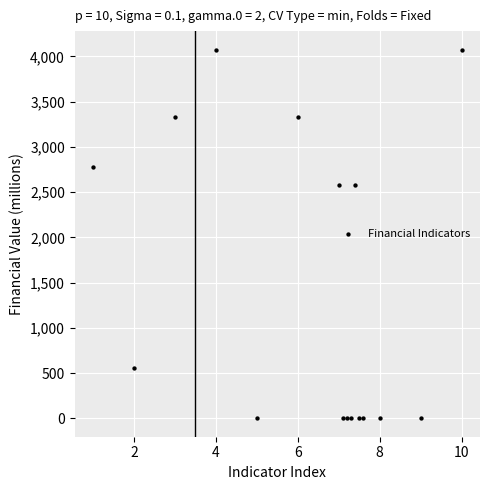

What is the range of X values (max minus min)?

9.0